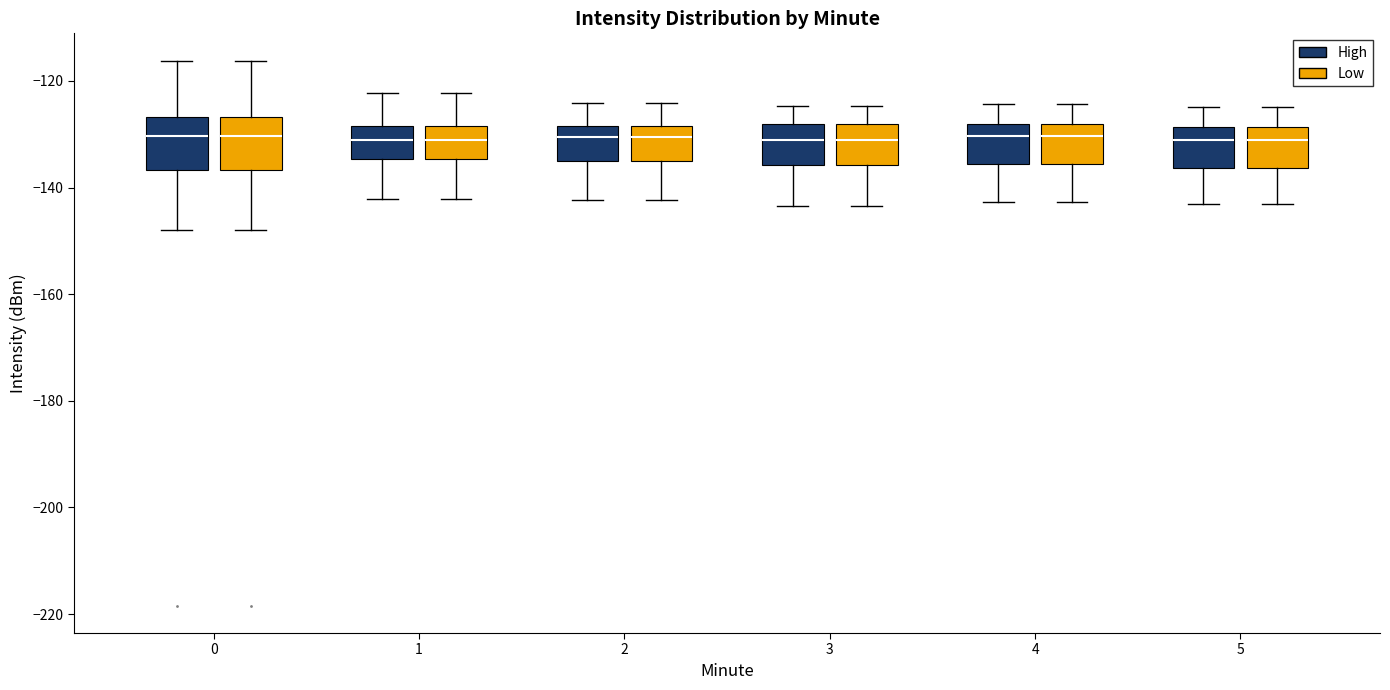

Reading left to right, transcribe this box plot: for each box, give where its median line is, the range the box spans, and where its two whiskers end, as read against the y-axis. The values are not printed on the chart, so give them approximately, as read against the axis.

0 (High): median -130, box -136 to -126, whiskers -148 to -116
0 (Low): median -130, box -136 to -126, whiskers -148 to -116
1 (High): median -132, box -134 to -128, whiskers -142 to -122
1 (Low): median -132, box -134 to -128, whiskers -142 to -122
2 (High): median -130, box -136 to -128, whiskers -142 to -124
2 (Low): median -130, box -136 to -128, whiskers -142 to -124
3 (High): median -132, box -136 to -128, whiskers -144 to -124
3 (Low): median -132, box -136 to -128, whiskers -144 to -124
4 (High): median -130, box -136 to -128, whiskers -142 to -124
4 (Low): median -130, box -136 to -128, whiskers -142 to -124
5 (High): median -132, box -136 to -128, whiskers -142 to -124
5 (Low): median -132, box -136 to -128, whiskers -142 to -124